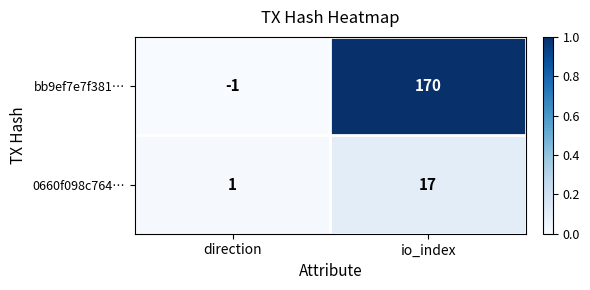

List the series in order of their peak value, highest first.

bb9ef7e7f381…, 0660f098c764…